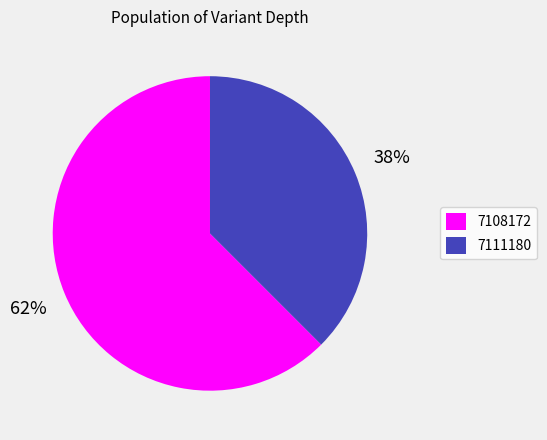

How many segments does this pie chart have?

2